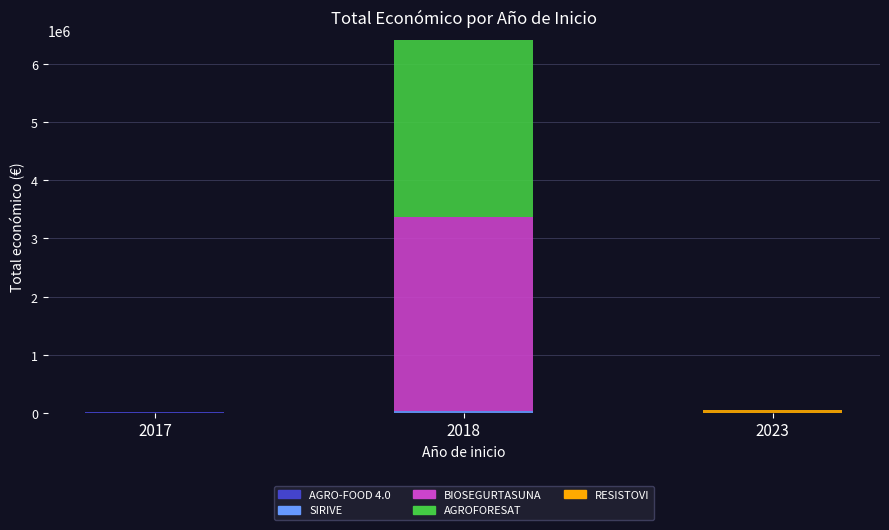

Count the number of data series in this chart.

5